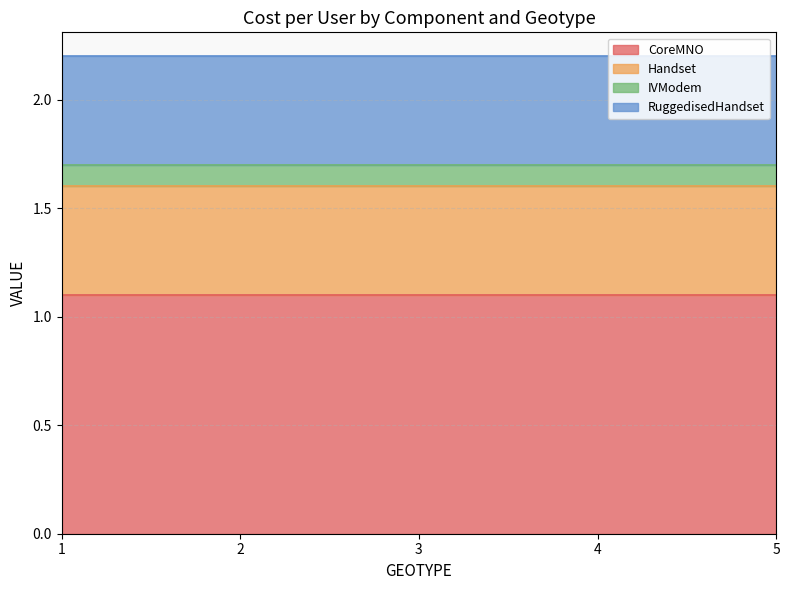

What is the spread (max minus min) of values at 1?

1.0